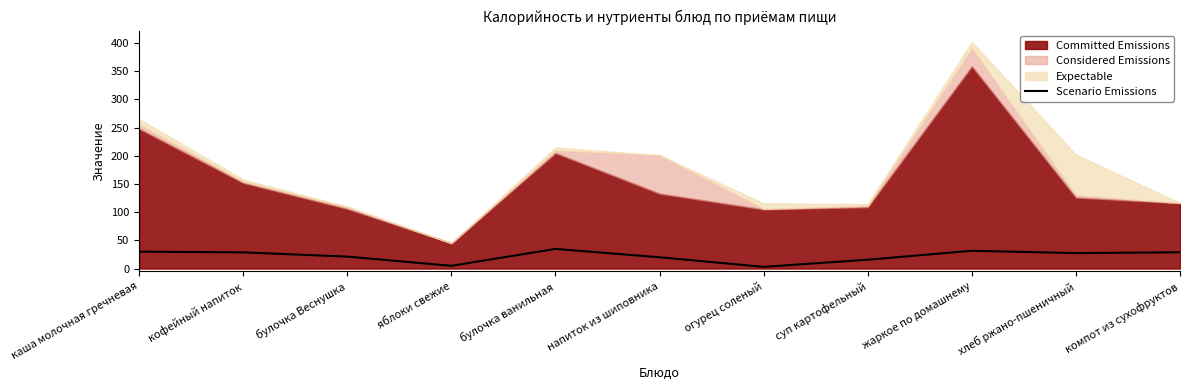

Does the chart display data point markers on the line(s)?

No